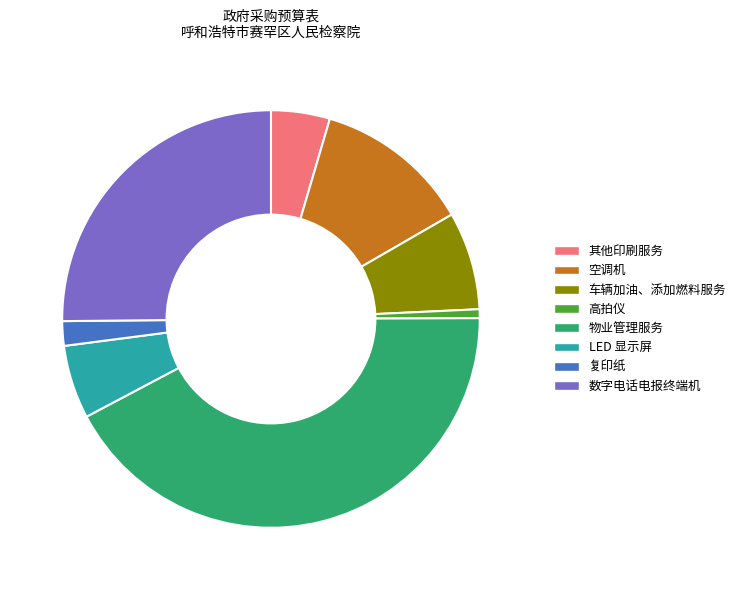

Between 车辆加油、添加燃料服务 and 数字电话电报终端机, which is larger?

数字电话电报终端机